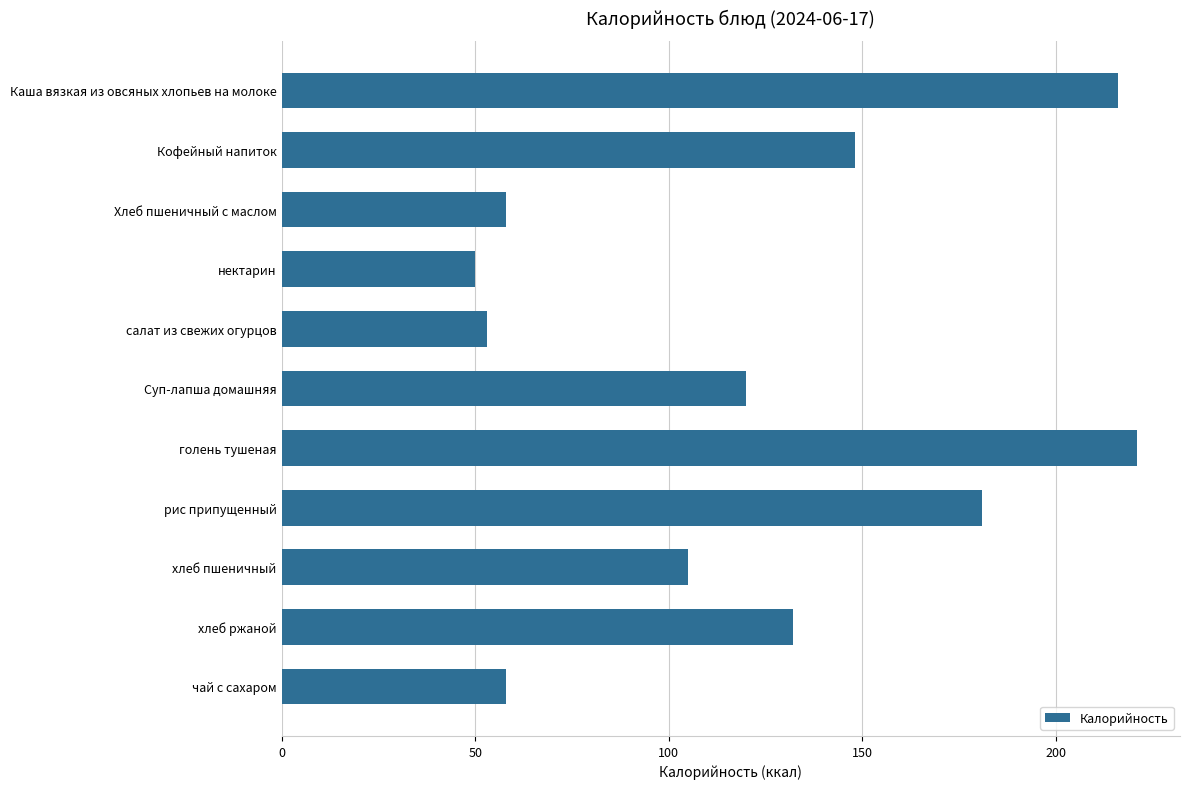

What position from the bottom is Кофейный напиток?

10